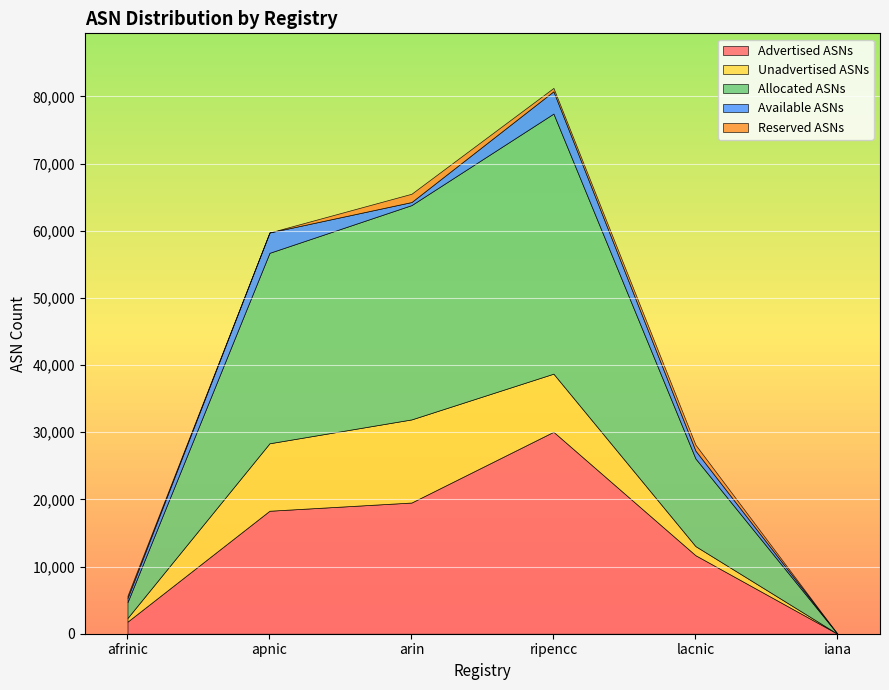

What is the total value across all series at lacnic?

28153